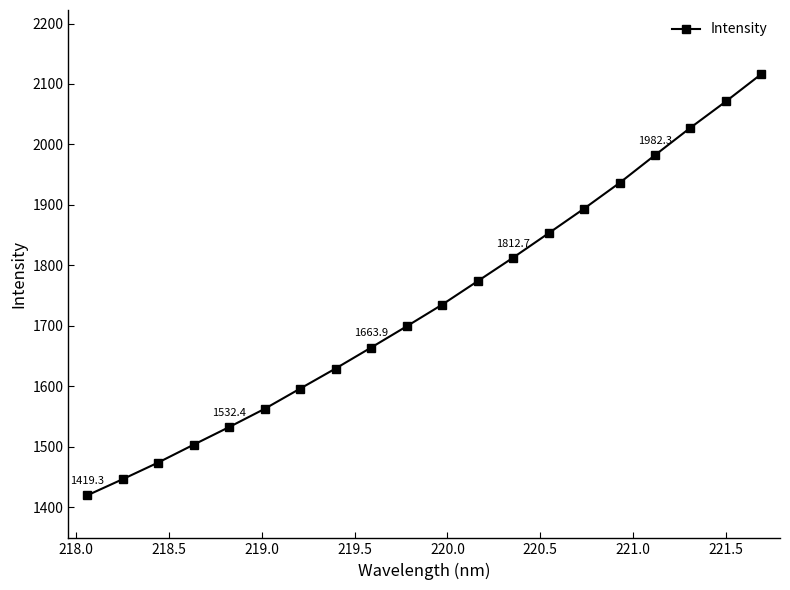

What is the minimum value shown in the chart?

1419.3